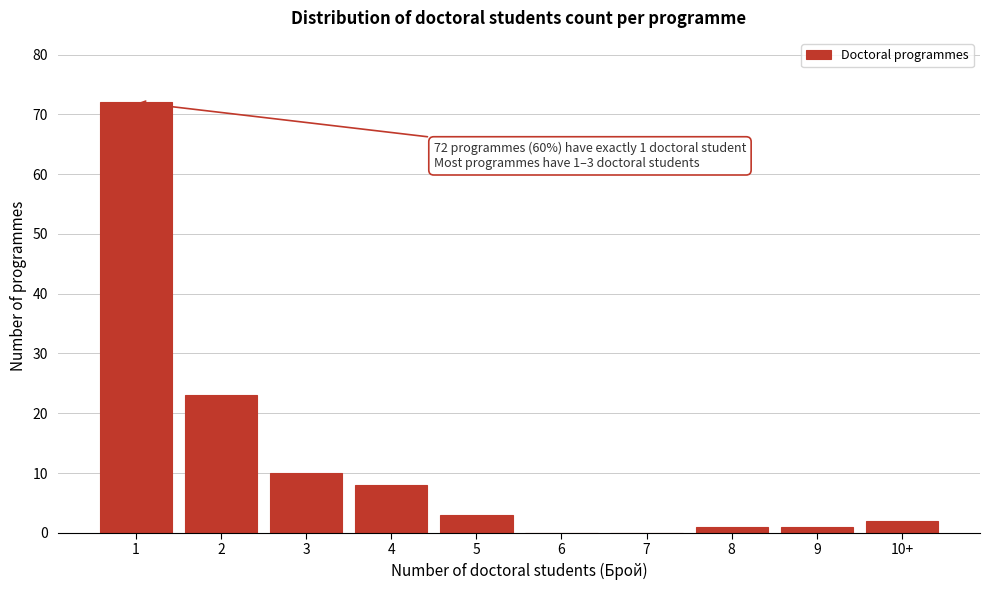

Reading left to right, transcribe all the data shown in this chart.

1=72	2=23	3=10	4=8	5=3	6=0	7=0	8=1	9=1	10+=2